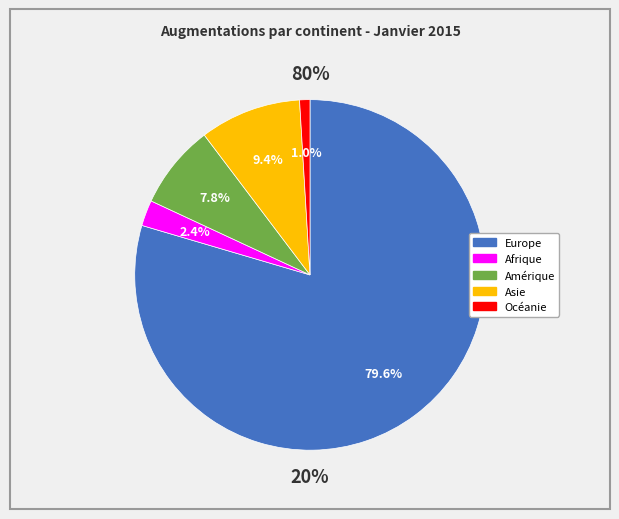

Which category has the biggest portion of the pie?

Europe